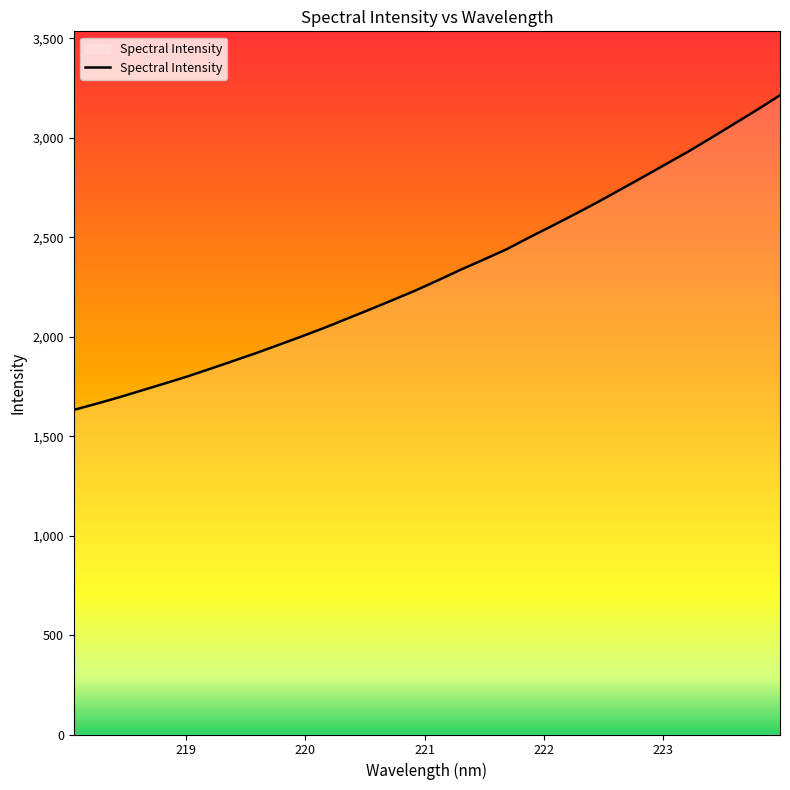

What is the difference between the maximum and minimum values?

1582.1